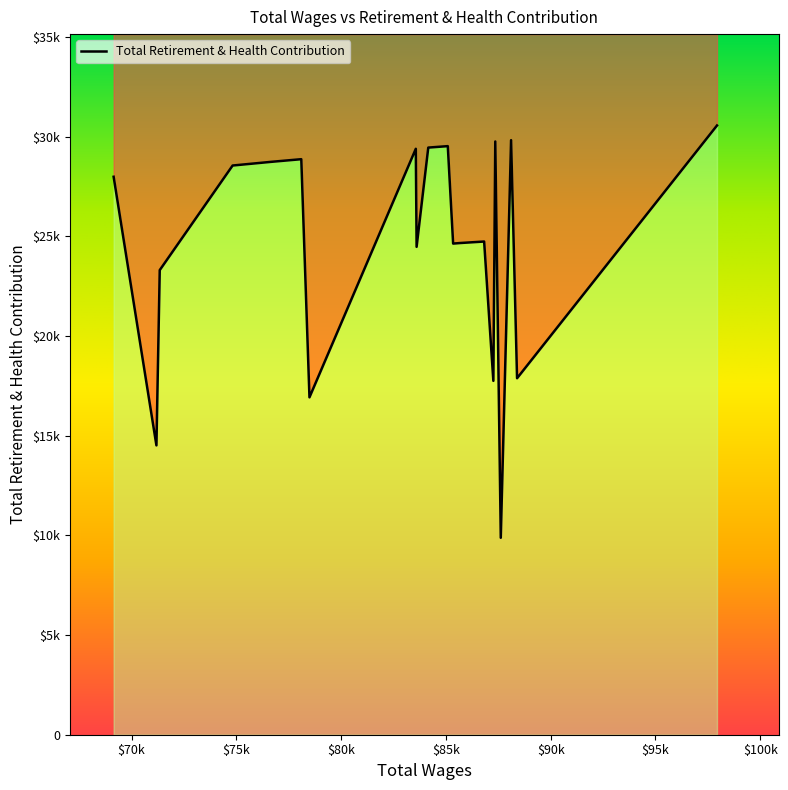

How many series are shown in this chart?

1